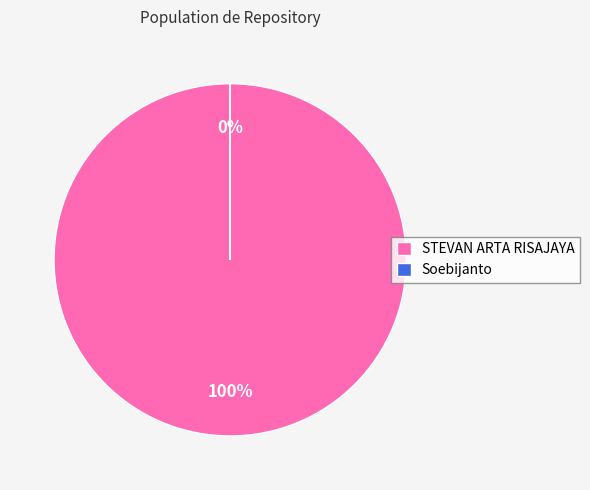

To the nearest percent, what is the average slice percentage?

50%